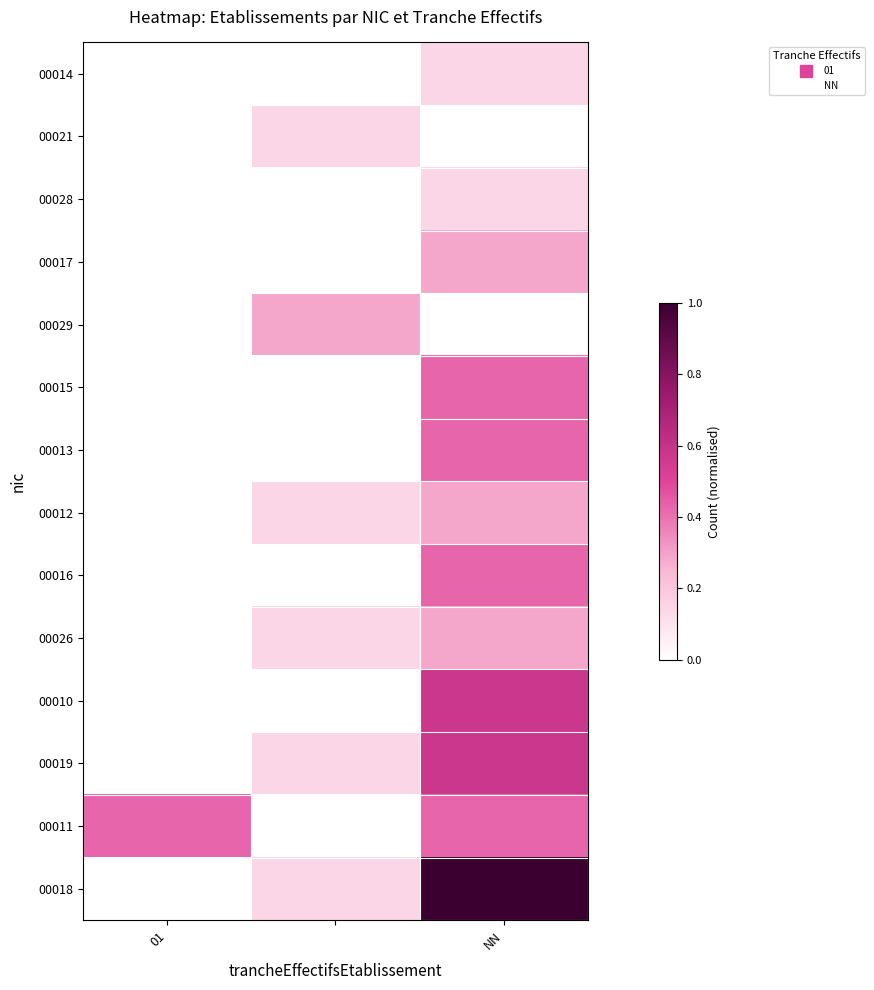

Reading left to right, extract all data points from this chart.

00014: 0.0	0.0	0.1
00021: 0.0	0.1	0.0
00028: 0.0	0.0	0.1
00017: 0.0	0.0	0.3
00029: 0.0	0.3	0.0
00015: 0.0	0.0	0.4
00013: 0.0	0.0	0.4
00012: 0.0	0.1	0.3
00016: 0.0	0.0	0.4
00026: 0.0	0.1	0.3
00010: 0.0	0.0	0.6
00019: 0.0	0.1	0.6
00011: 0.4	0.0	0.4
00018: 0.0	0.1	1.0